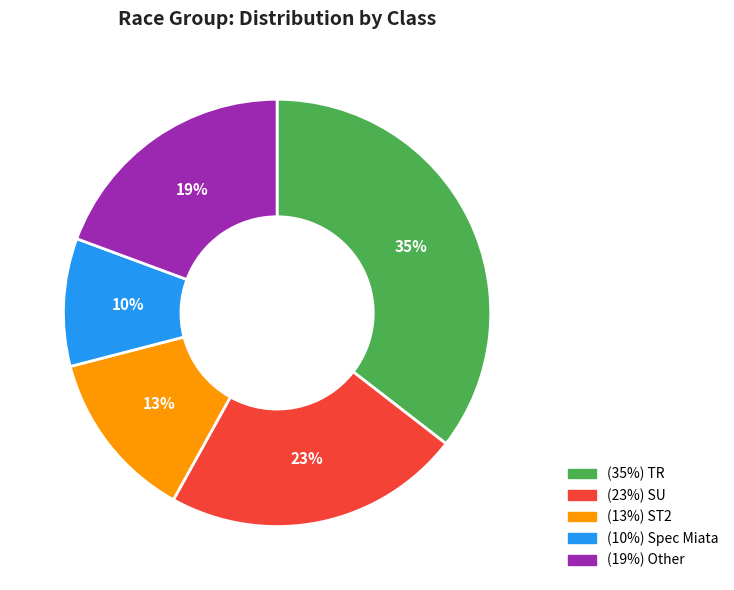

Does any single category account for the majority?

No